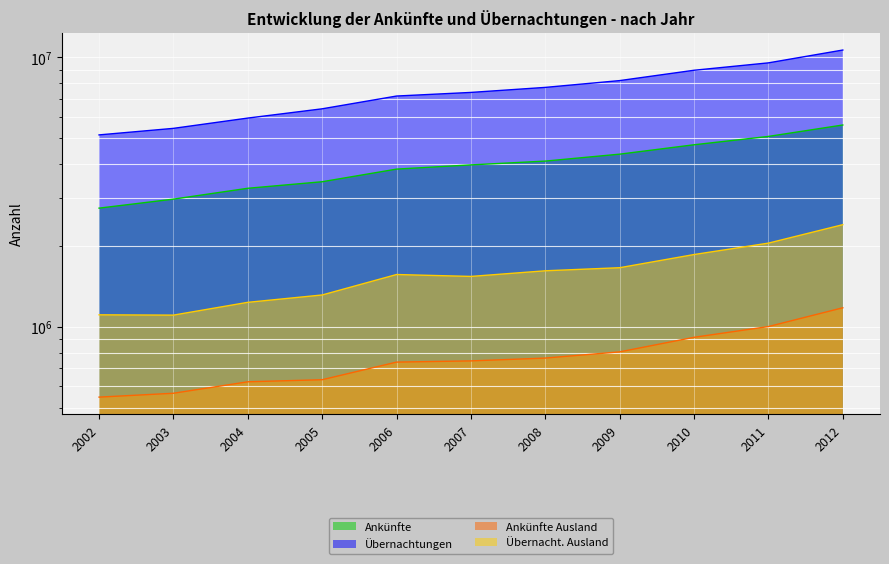

What is the sum of the Übernacht. Ausland values at 2008 and 2004?

2843348